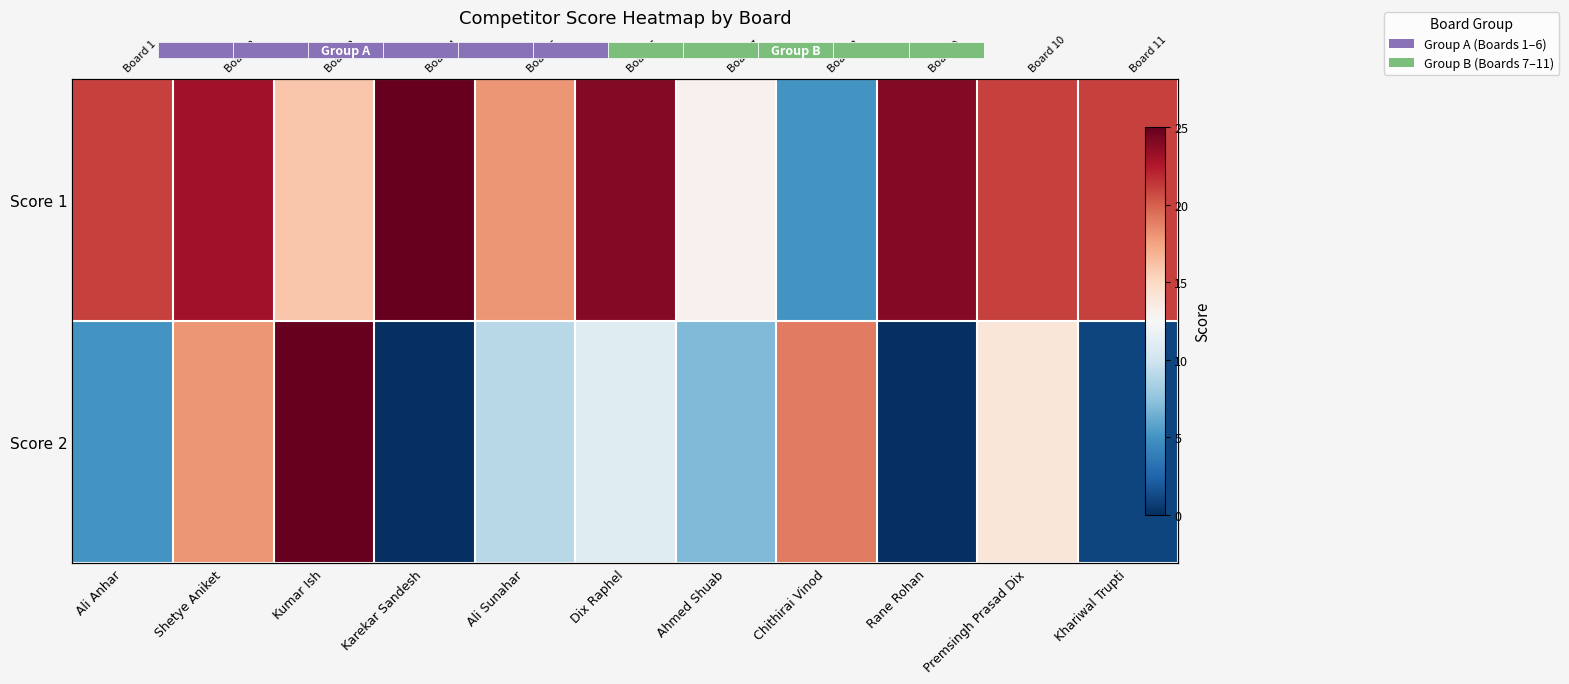

Where does the Score 2 series first go above 9?

Shetye Aniket